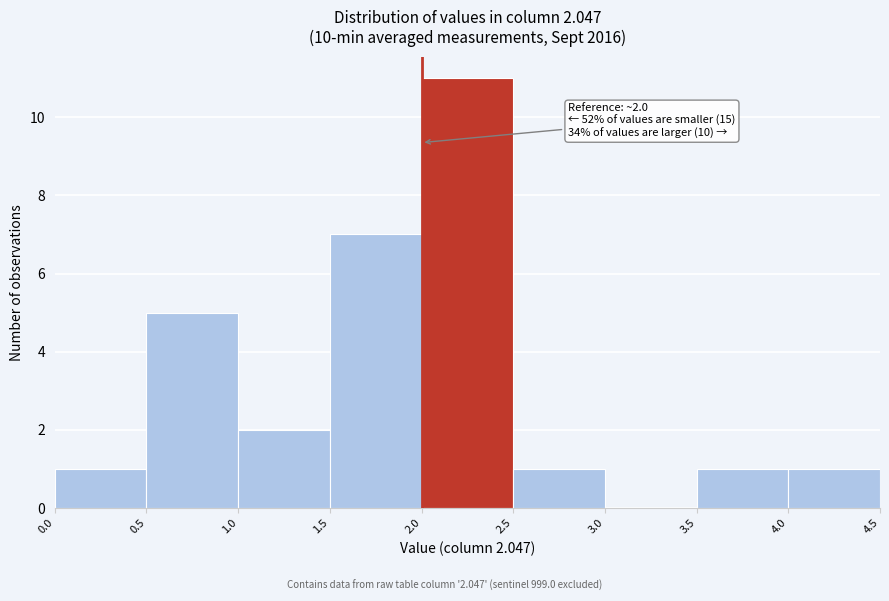

Which range on the x-axis has the tallest bar?

2.0 to 2.5